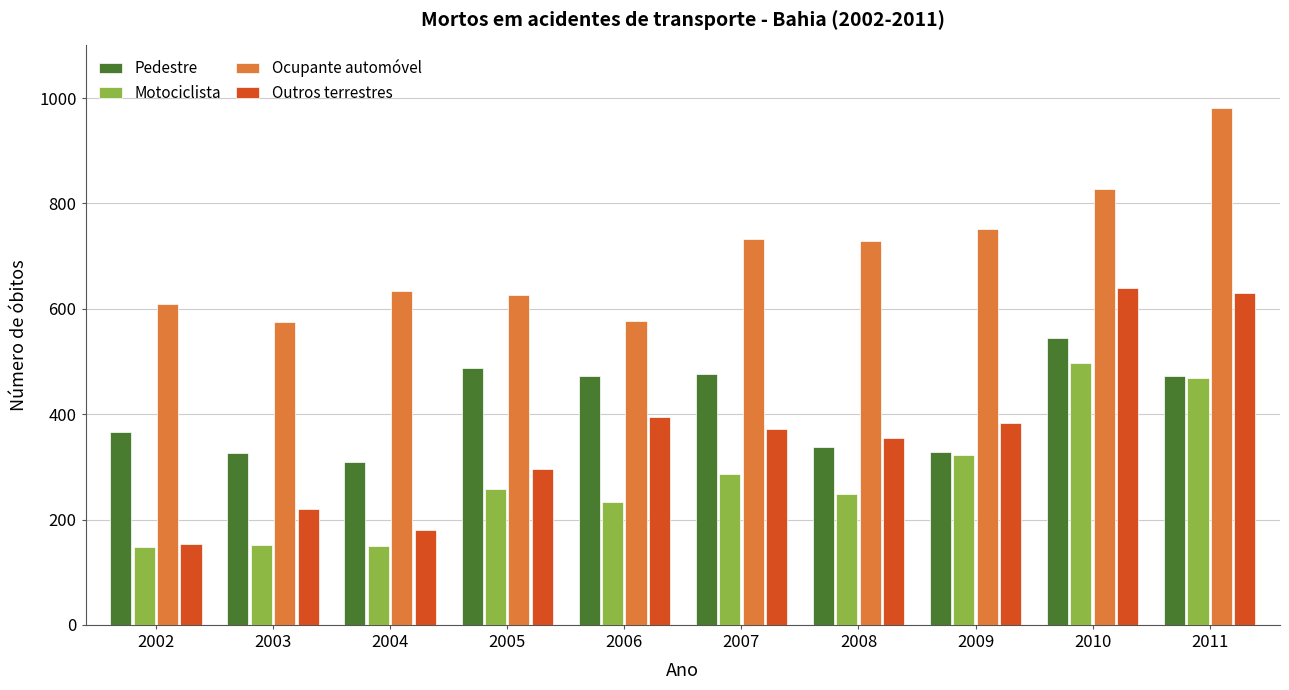

Count the number of categories in the chart.

10